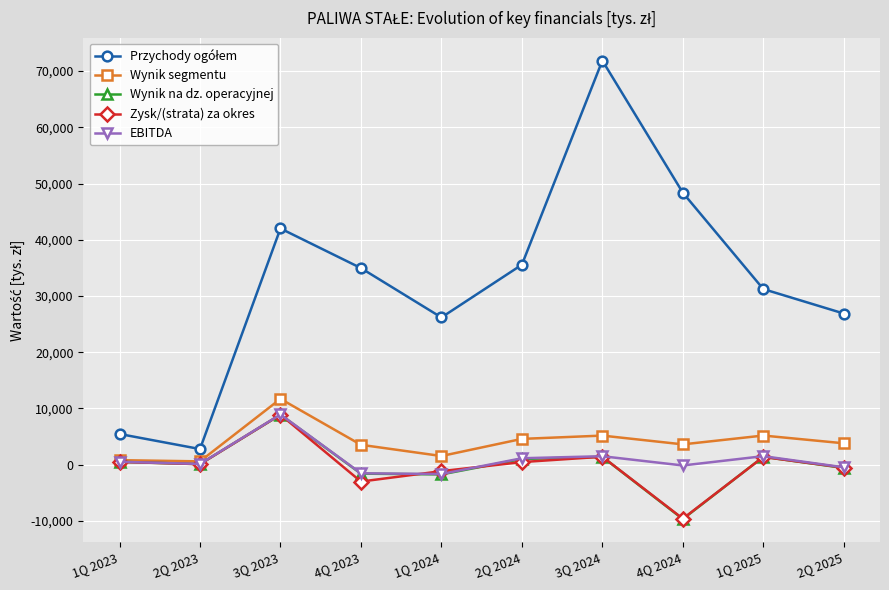

What position from the right is 2Q 2024?

5